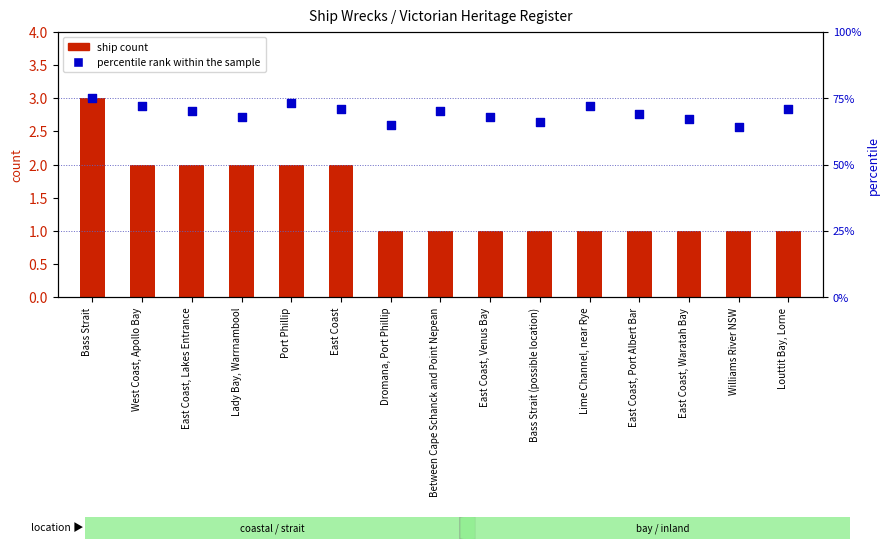

Which series contains the highest Y value?

percentile rank within the sample